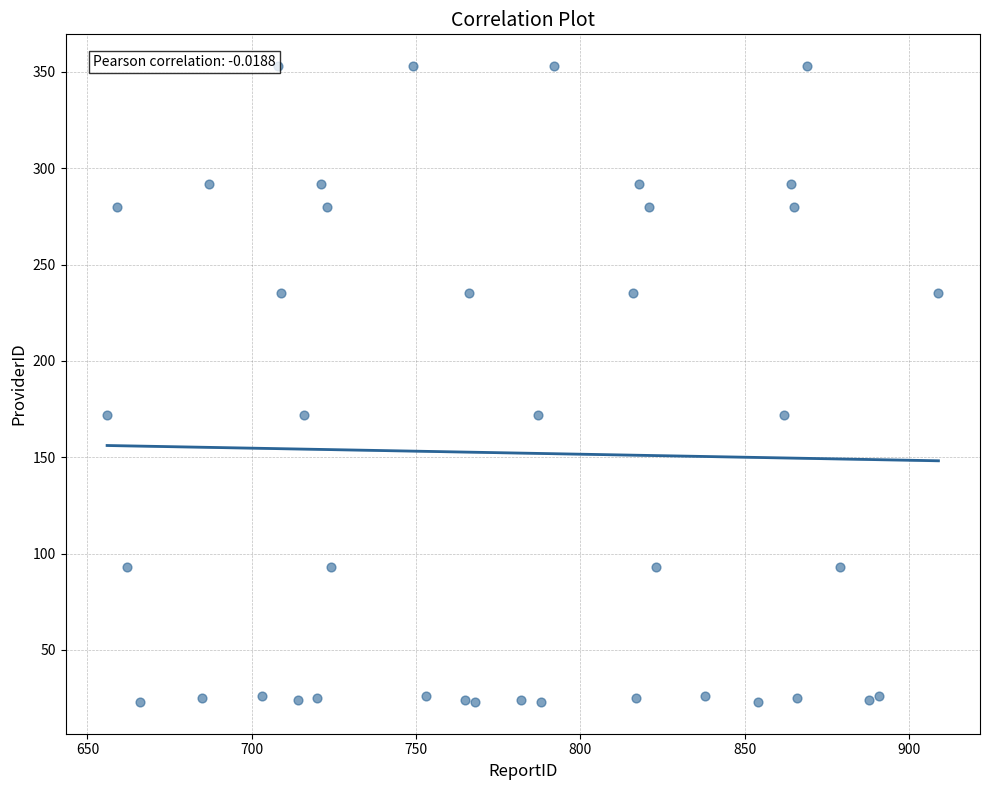

What is the range of X values (max minus min)?

253